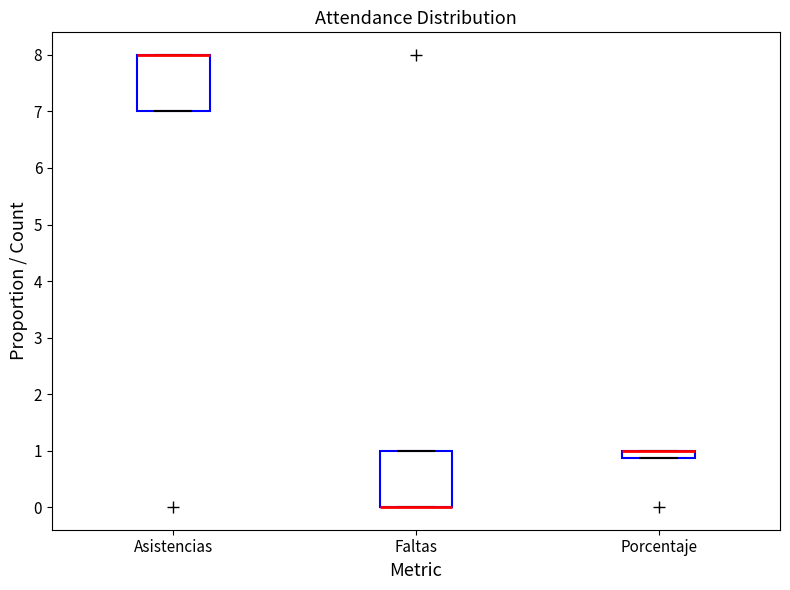

Where is the lower edge of the box for Faltas on the y-axis? The values are not printed on the chart, so give them approximately, as read against the axis.

0.0